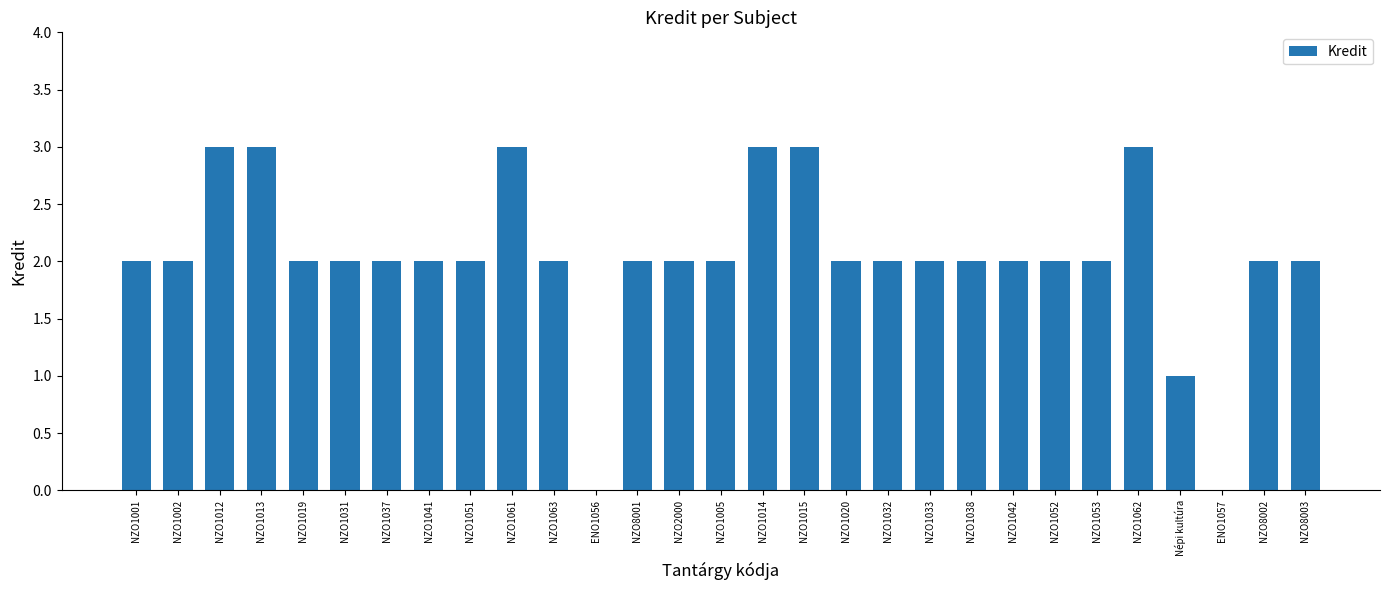

What is the greatest value displayed?

3